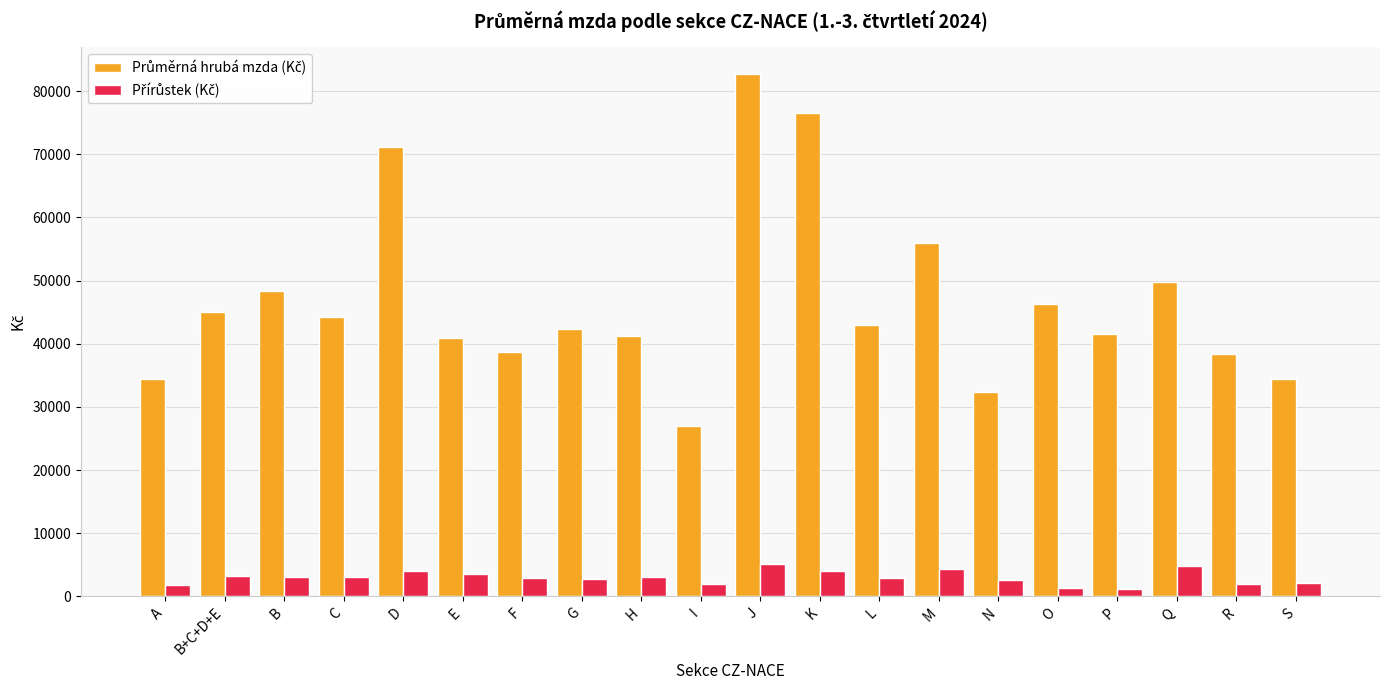

What is the greatest value displayed?

82789